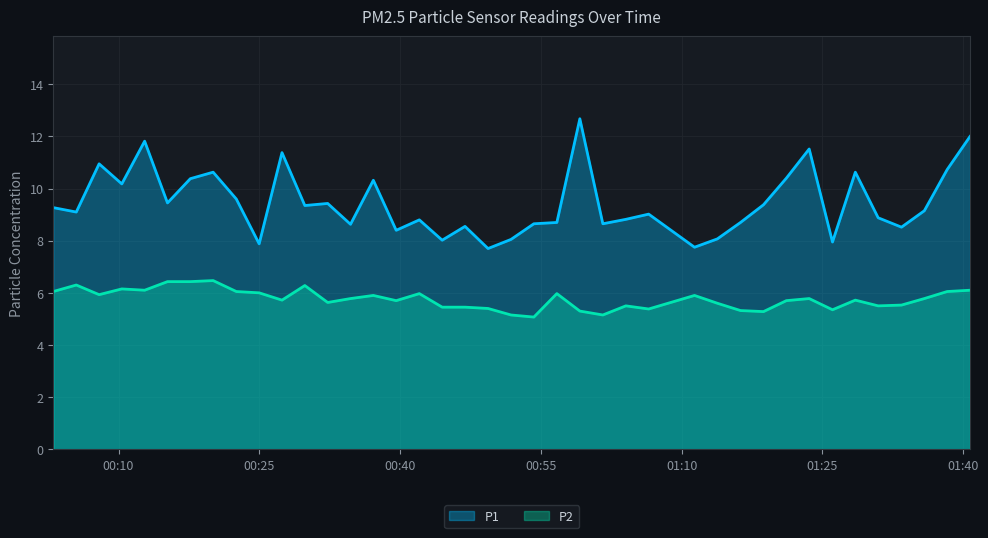

True or false: P2 and P1 cross at least once.

False